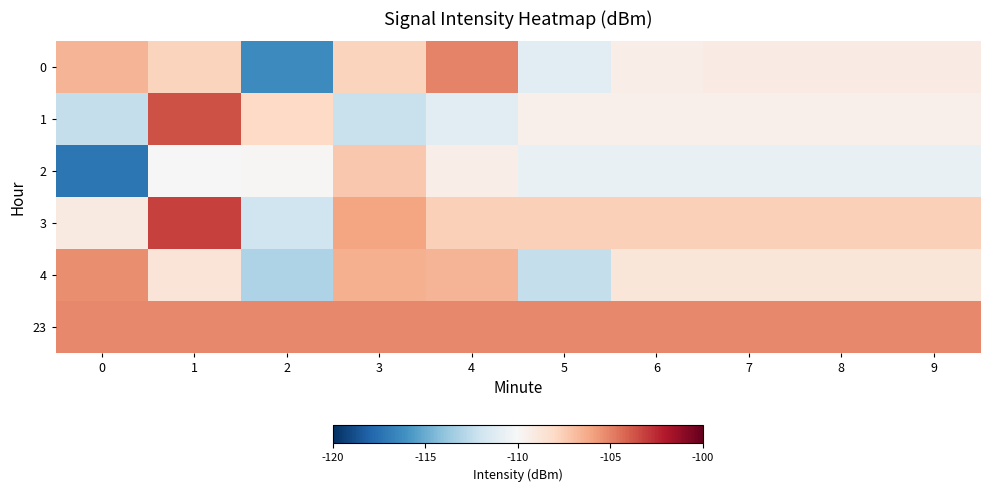

Between 0 and 7, which series saw the biggest shift?

2